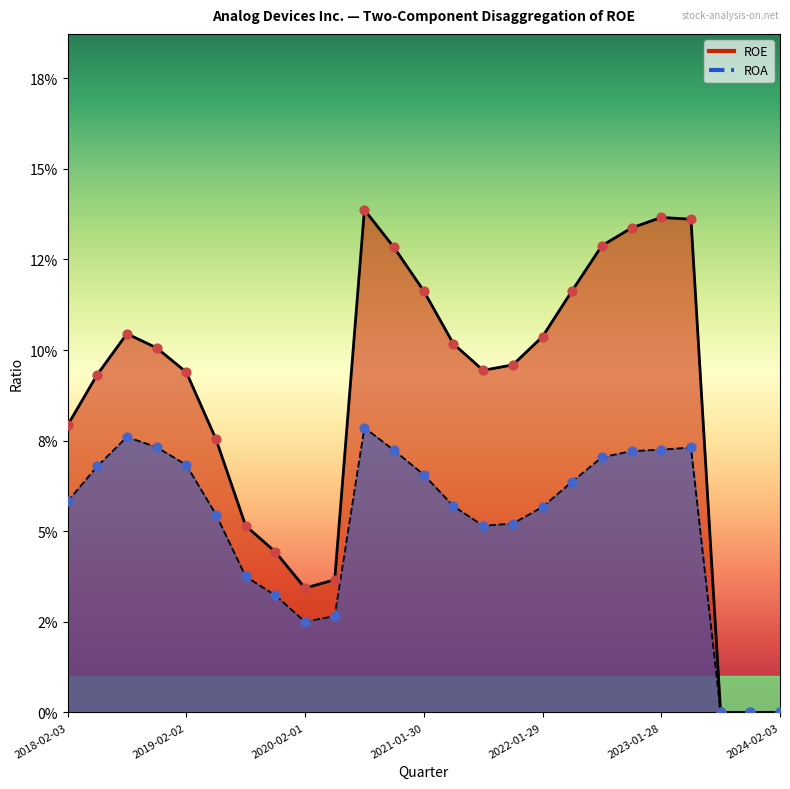

Which series contains the highest Y value?

ROE